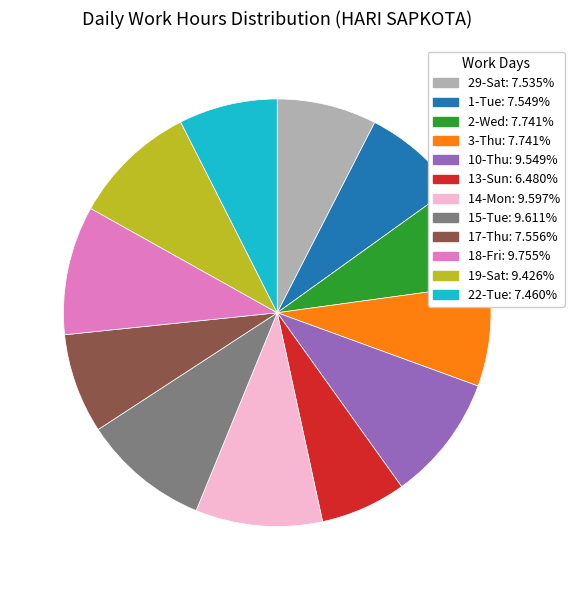

Which category has the smallest portion of the pie?

13-Sun